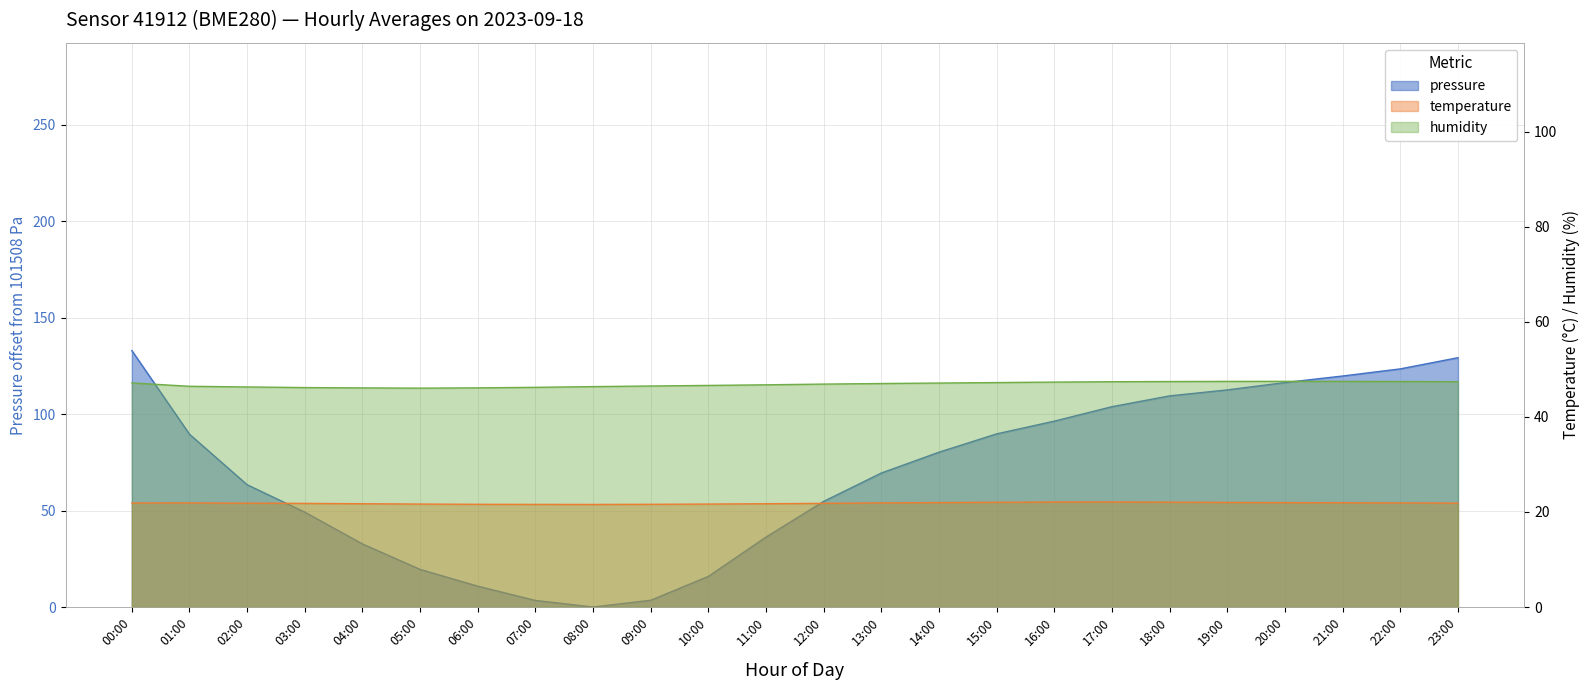

True or false: temperature and humidity intersect in this chart.

False